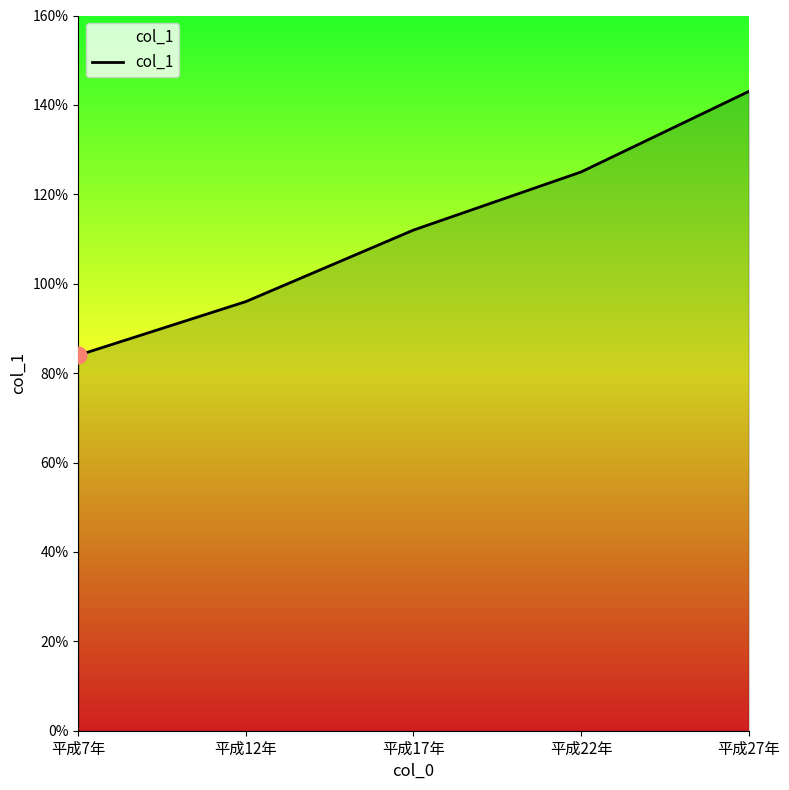

List the labels in order of value, smallest first.

平成7年, 平成12年, 平成17年, 平成22年, 平成27年